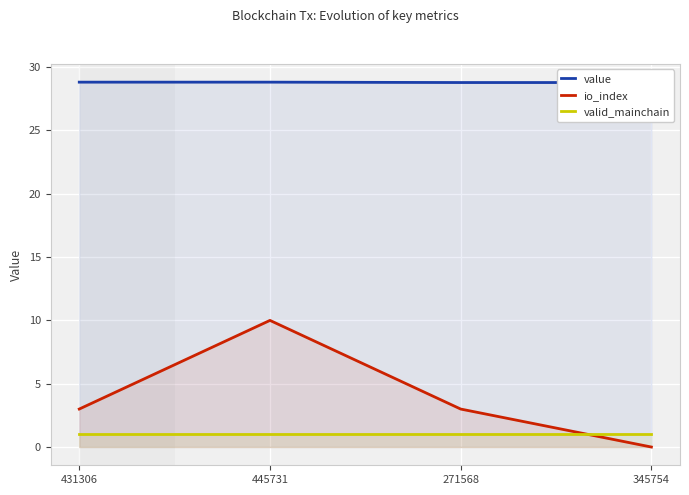

Rank the categories by valid_mainchain value from lowest to highest.

431306, 445731, 271568, 345754